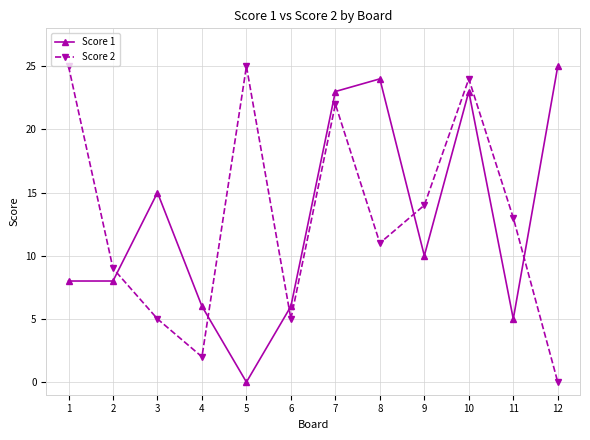

What is the total value across all series at 7?

45